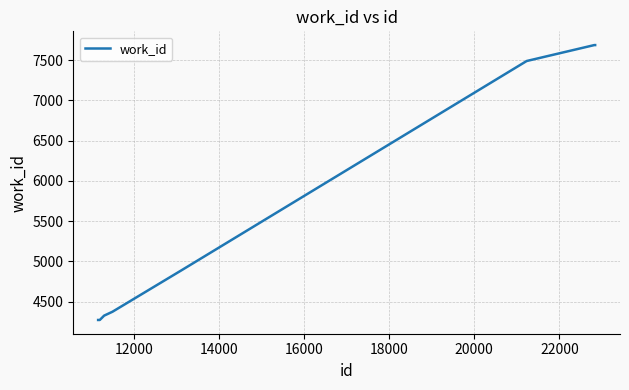

What is the difference between the maximum and minimum values?

3415